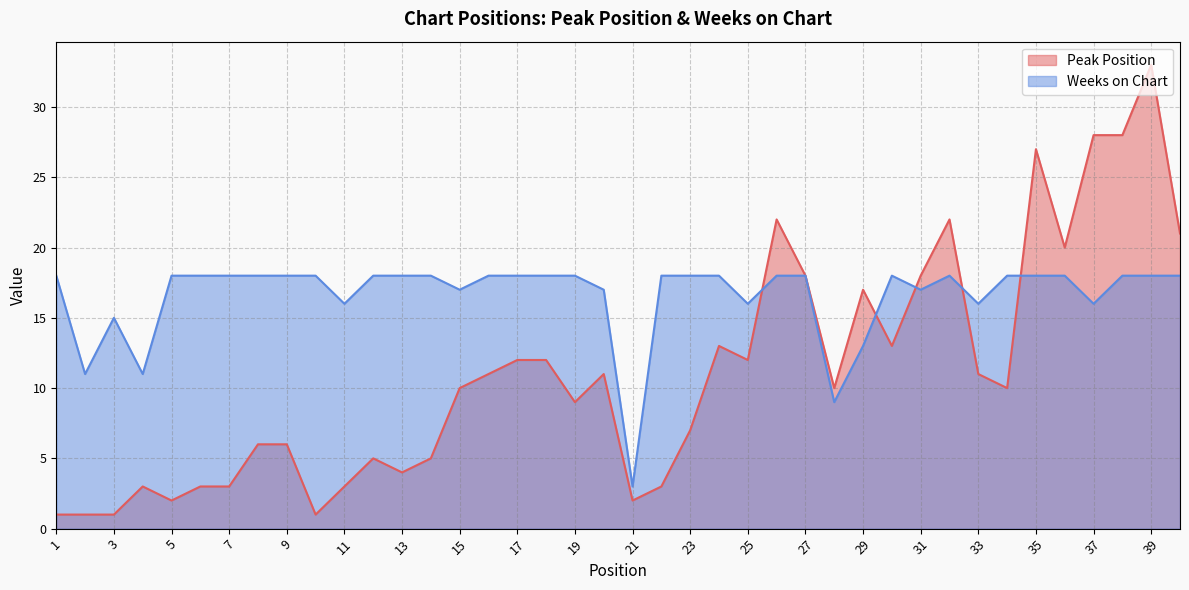

Rank the series by their maximum value, from lowest to highest.

Weeks on Chart, Peak Position